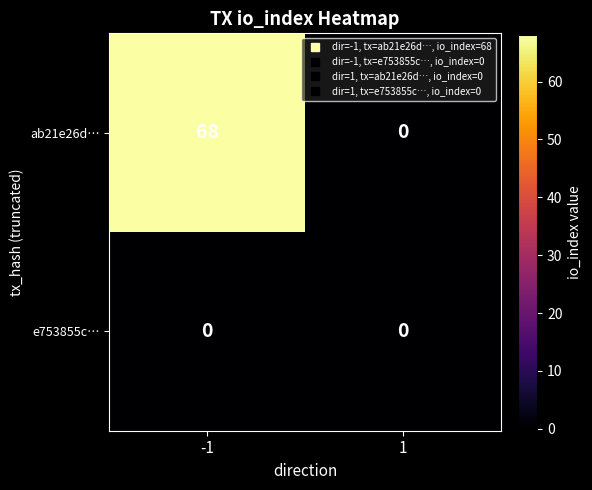

Reading left to right, what are all the values shown in this chart?

ab21e26d…: -1=68	1=0
e753855c…: -1=0	1=0